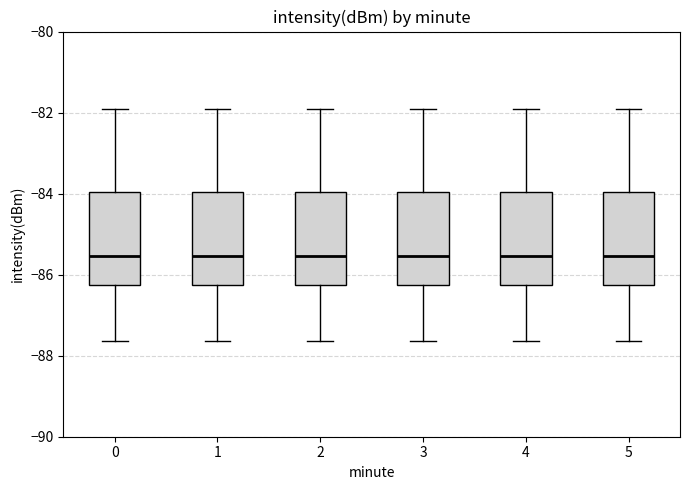

Reading left to right, read every box against the y-axis: the position of its median line, the range the box covers, and the ends of its whiskers. The values are not printed on the chart, so give them approximately, as read against the axis.

0: median -85.6, box -86.2 to -84.0, whiskers -87.6 to -81.8
1: median -85.6, box -86.2 to -84.0, whiskers -87.6 to -81.8
2: median -85.6, box -86.2 to -84.0, whiskers -87.6 to -81.8
3: median -85.6, box -86.2 to -84.0, whiskers -87.6 to -81.8
4: median -85.6, box -86.2 to -84.0, whiskers -87.6 to -81.8
5: median -85.6, box -86.2 to -84.0, whiskers -87.6 to -81.8